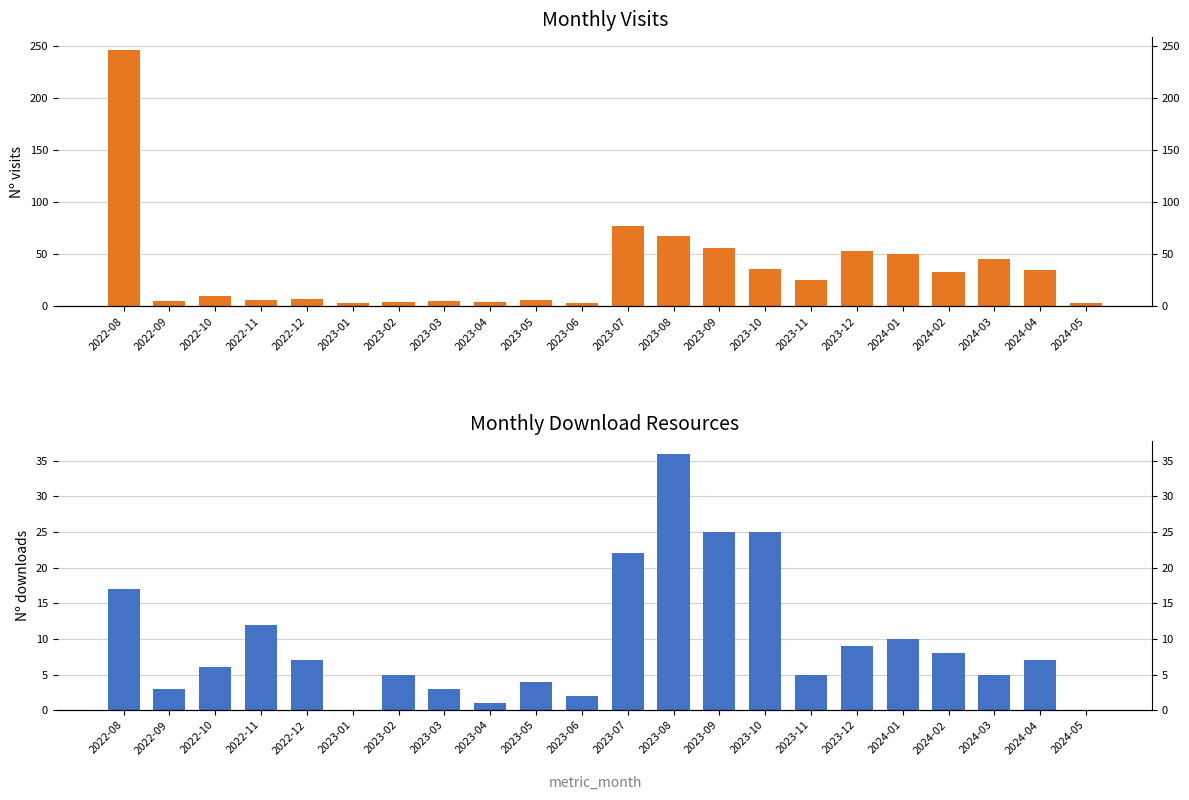

What is the spread (max minus min) of values at 2023-10?

11